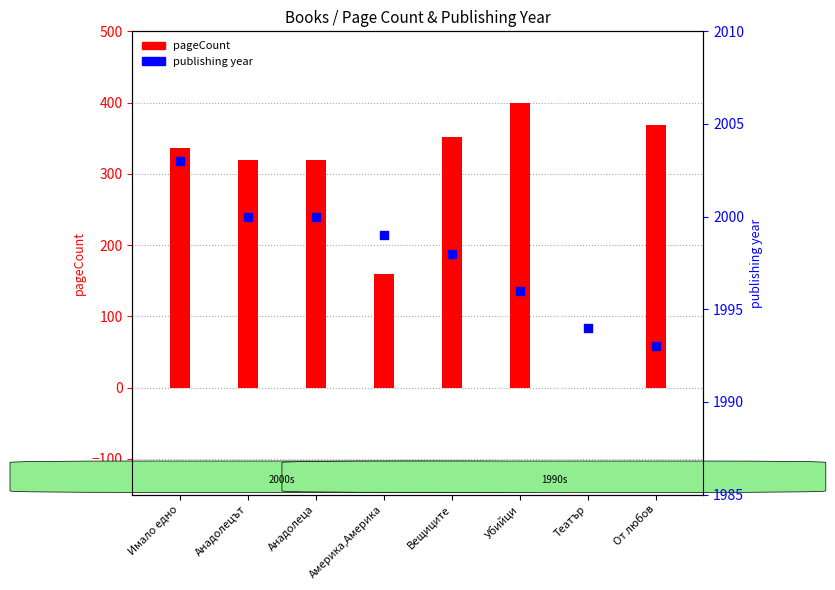

Which series contains the lowest Y value?

pageCount